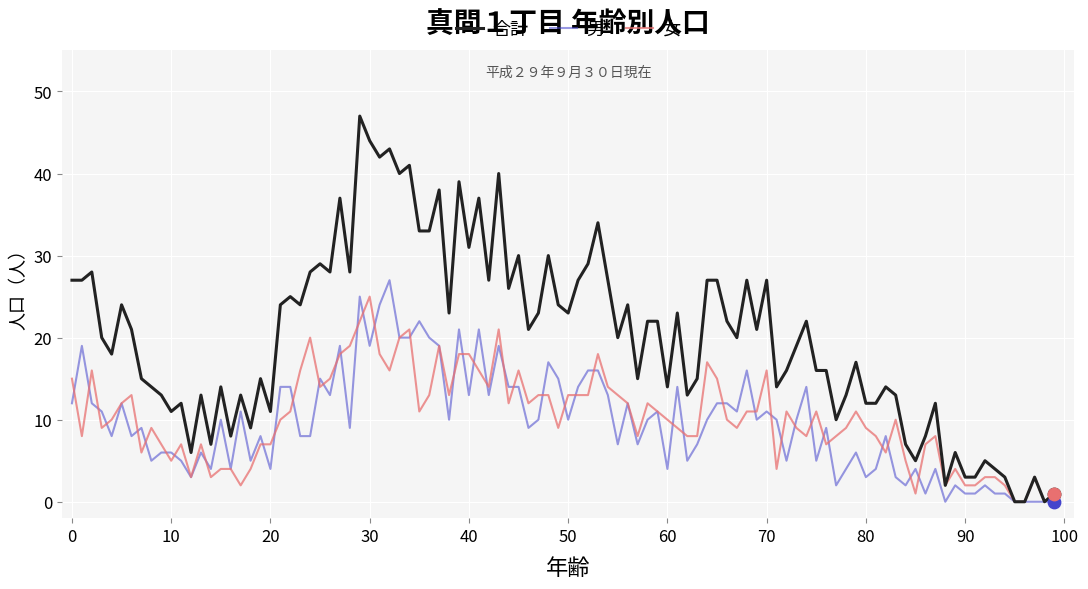

What are all the series names shown in the legend?

合計, 男, 女